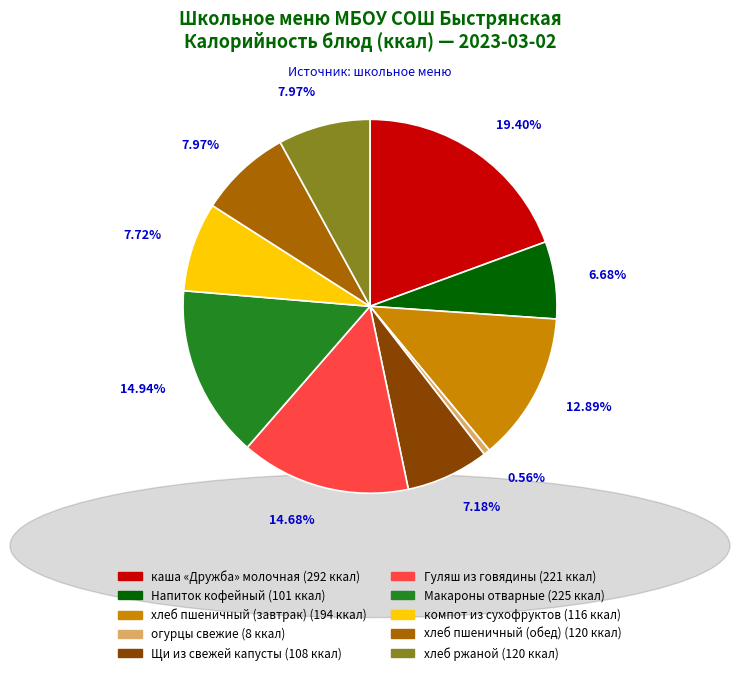

Count the number of slices in the pie.

10